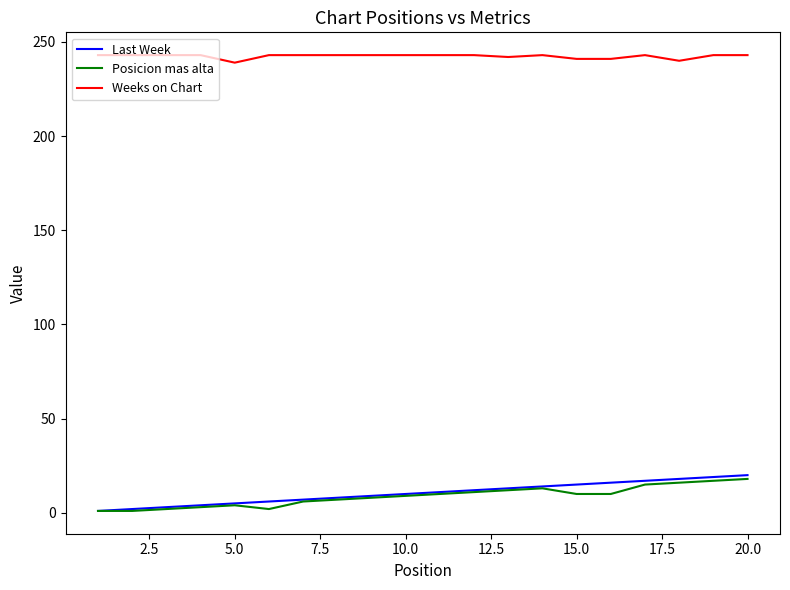

What is the sum of all Weeks on Chart values?

4848